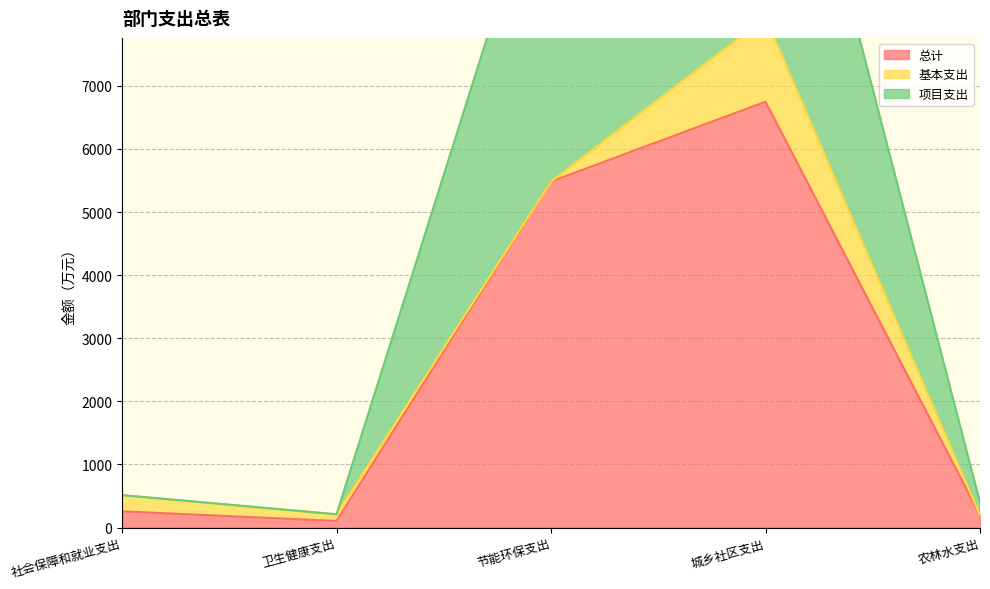

Does the chart display data point markers on the line(s)?

No